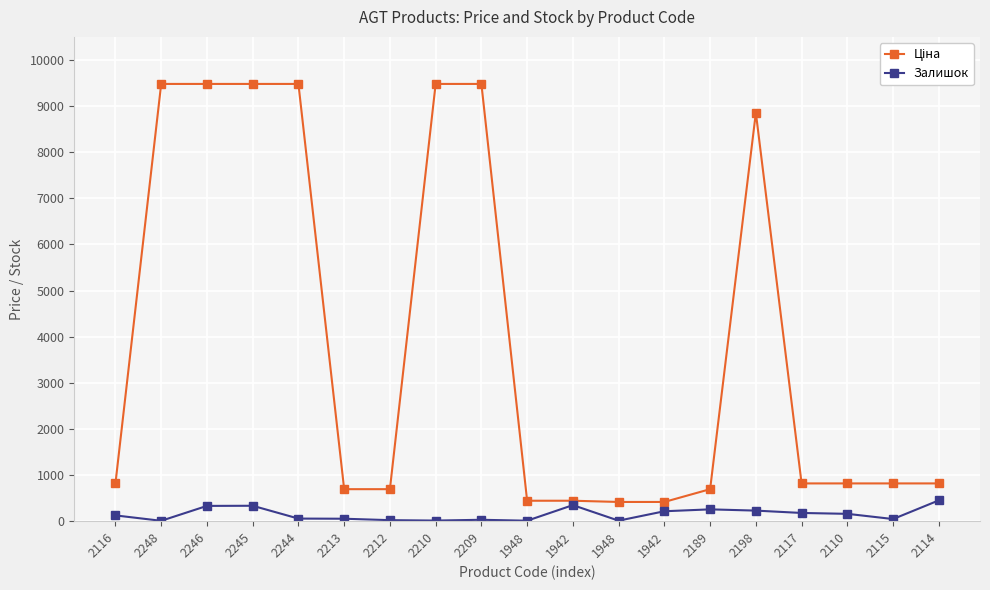

True or false: Залишок has more than 1 points higher than both neighbors.

True